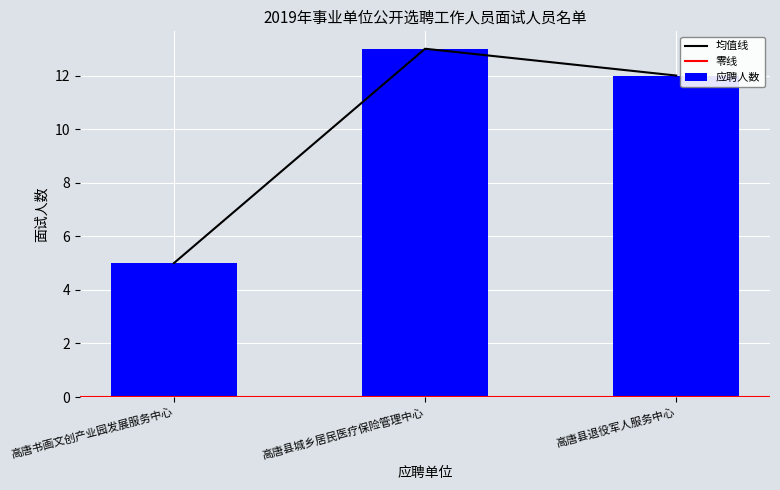

Which category has the highest value across all series?

高唐县城乡居民医疗保险管理中心